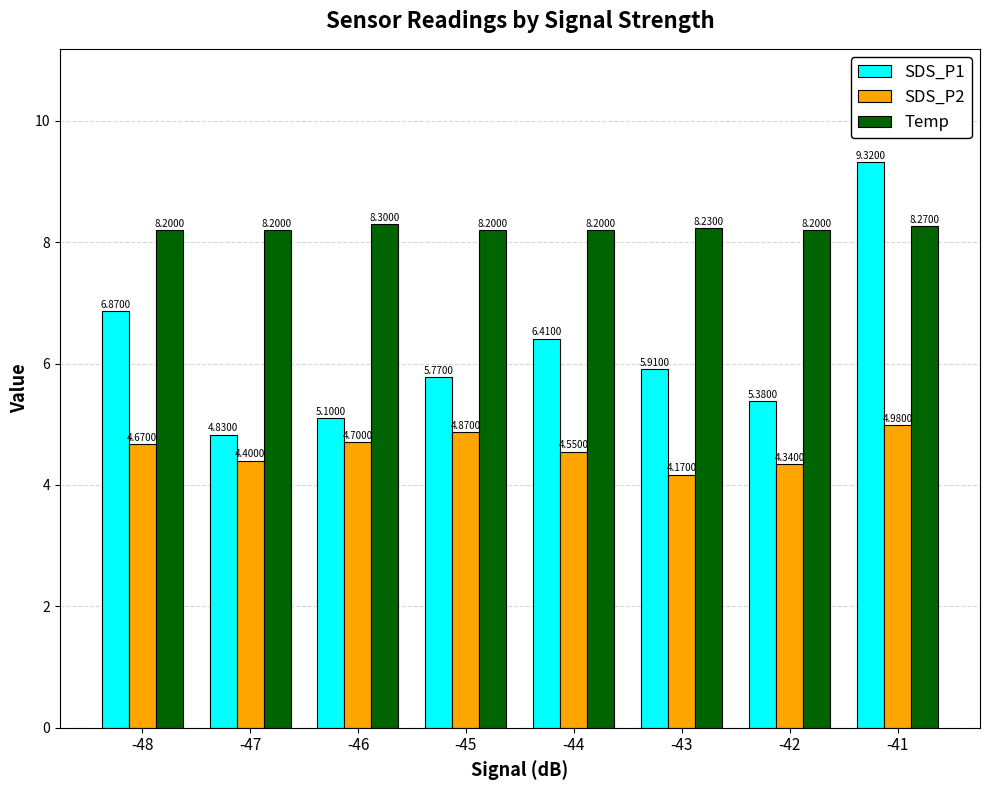

Does the chart contain any negative values?

No